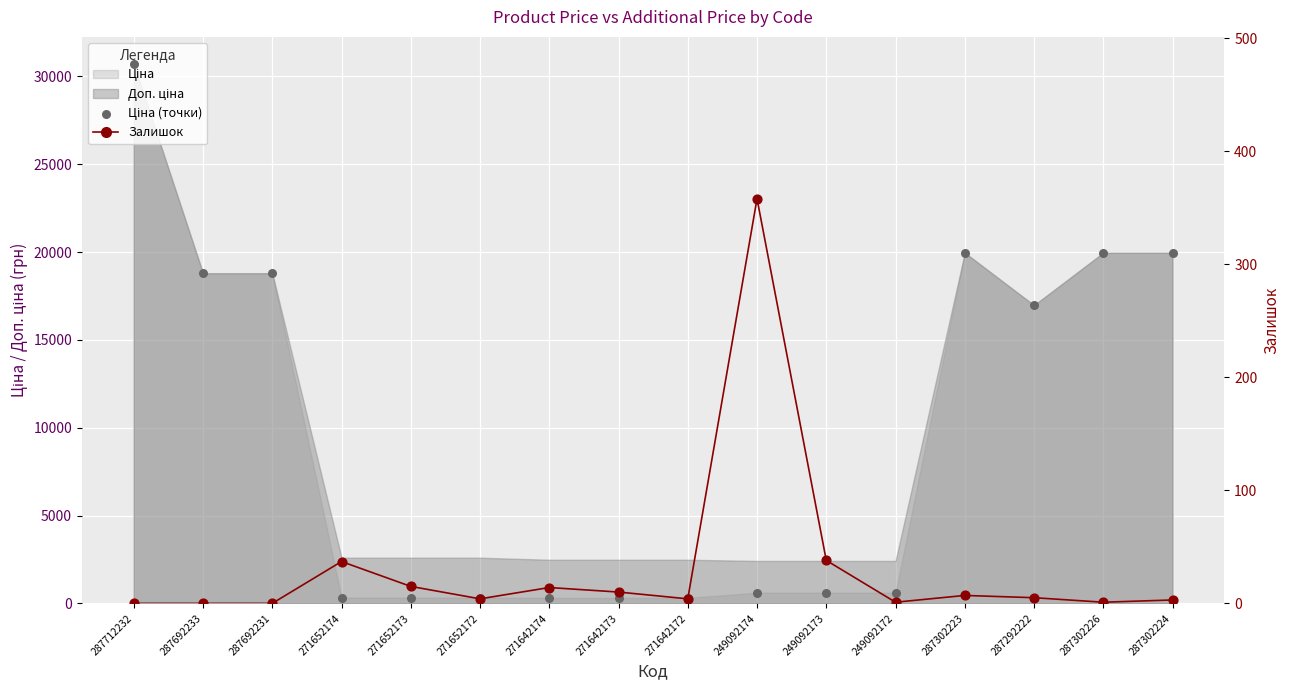

At which category is the sum across all series the highest?

287712232